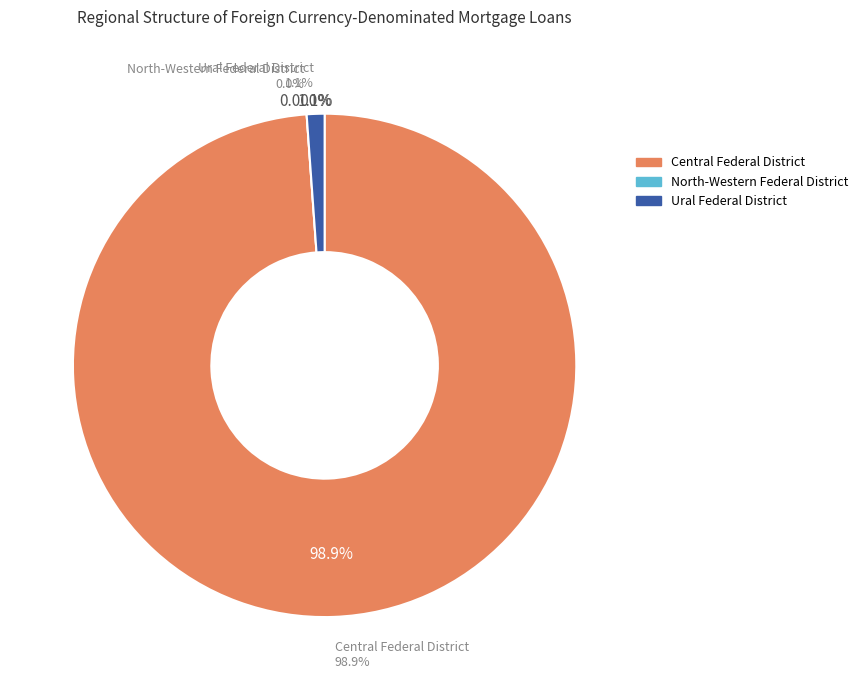

Count the number of slices in the pie.

3